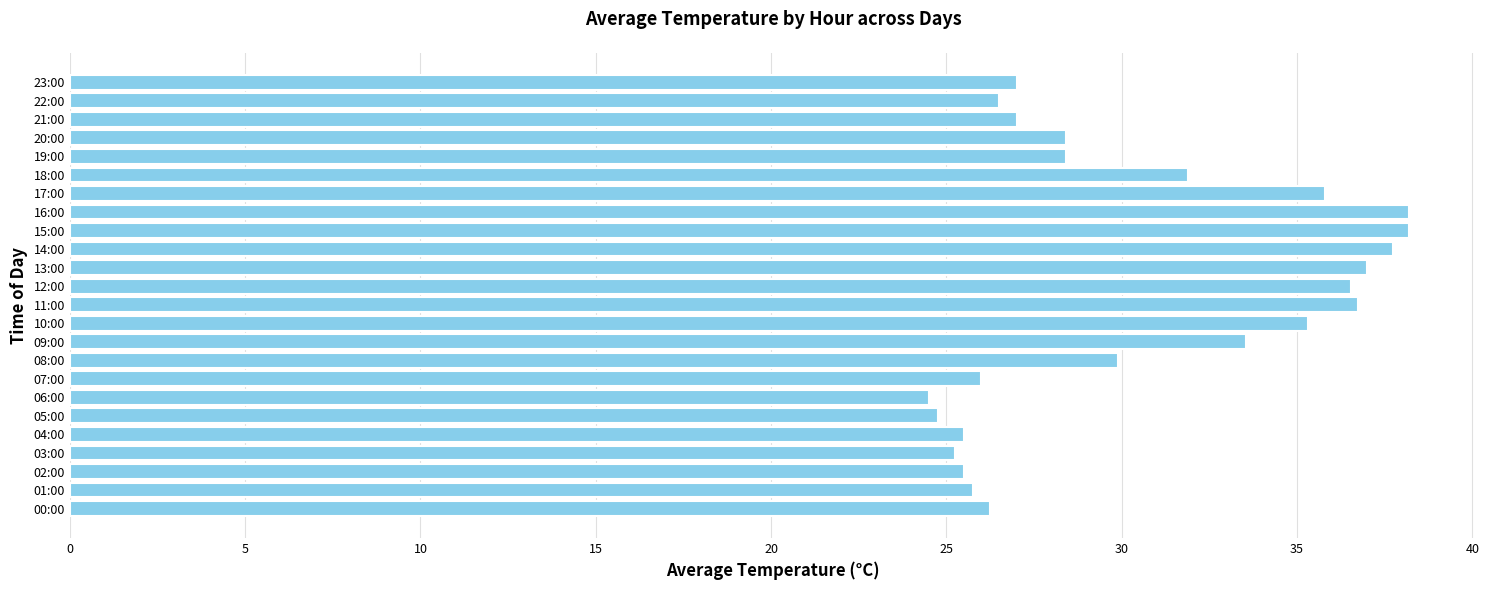

Does the chart contain any negative values?

No